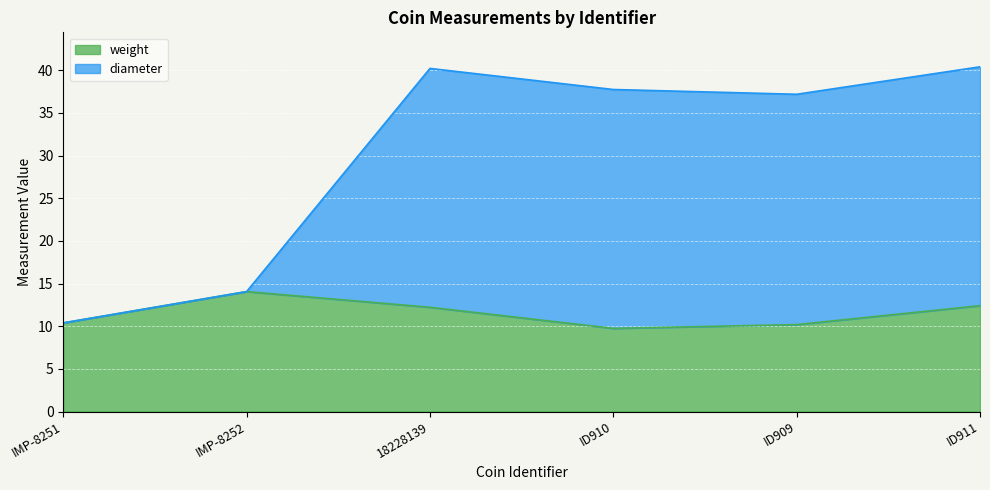

True or false: diameter has more than 1 interior local peaks.

False